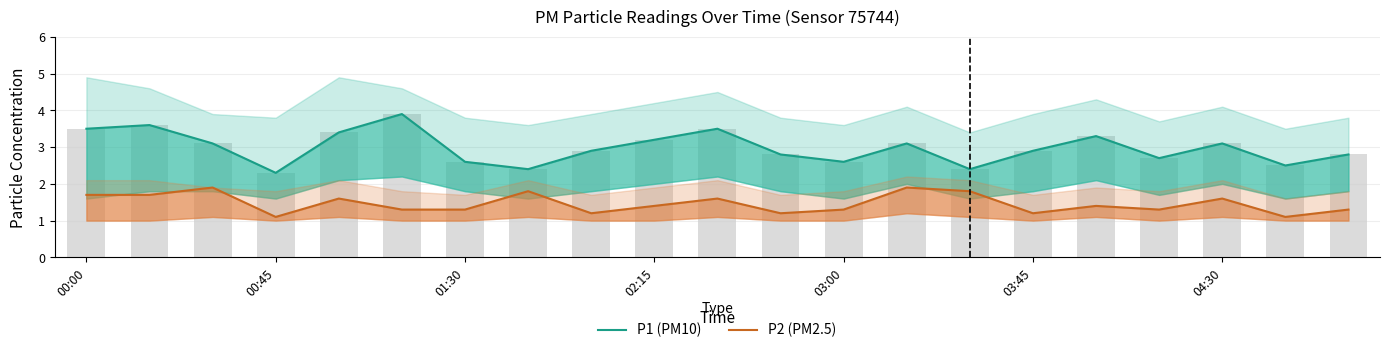

True or false: P1 (PM10) has a value of 5.7 at 00:00.

False